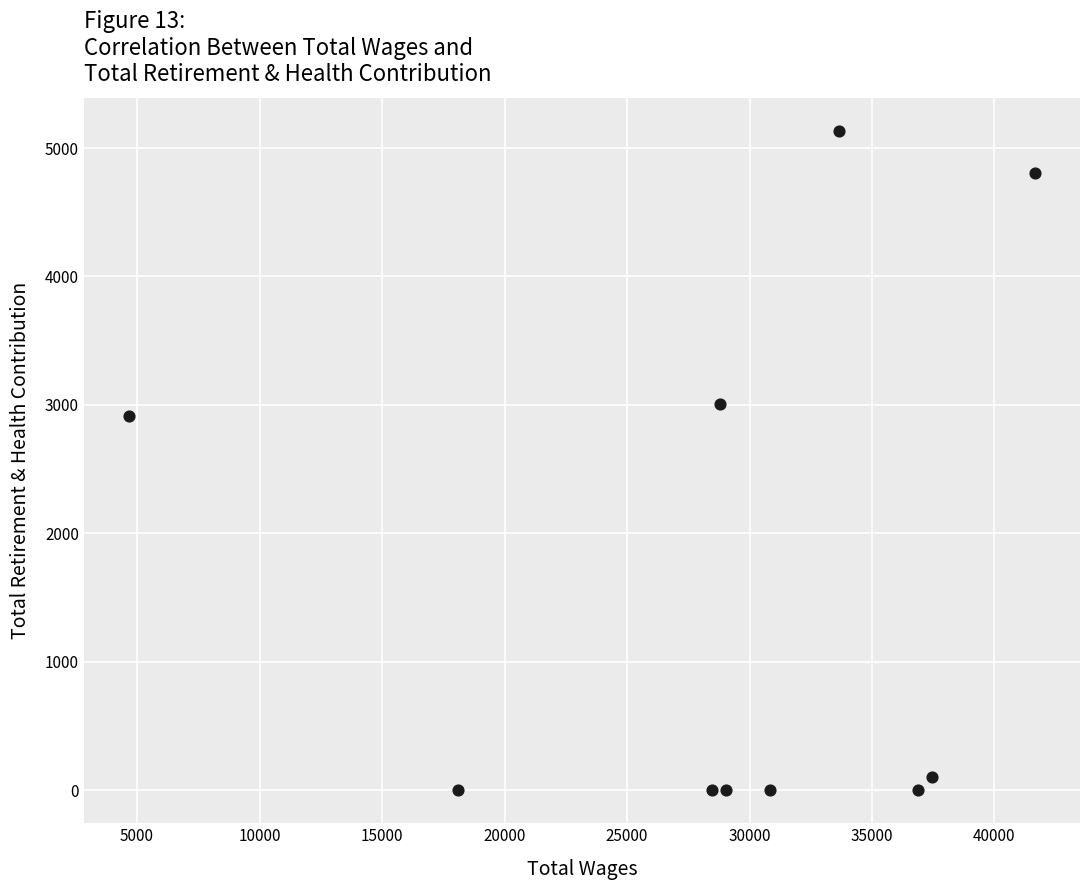

What Y value in the scatter plot is closest to 2567?

2916